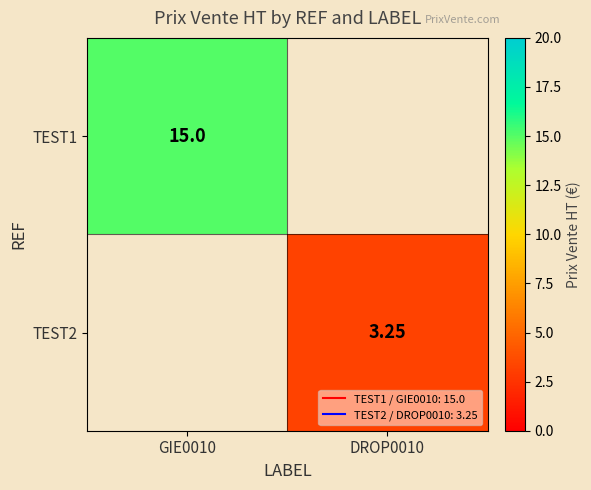

Count the number of data series in this chart.

2